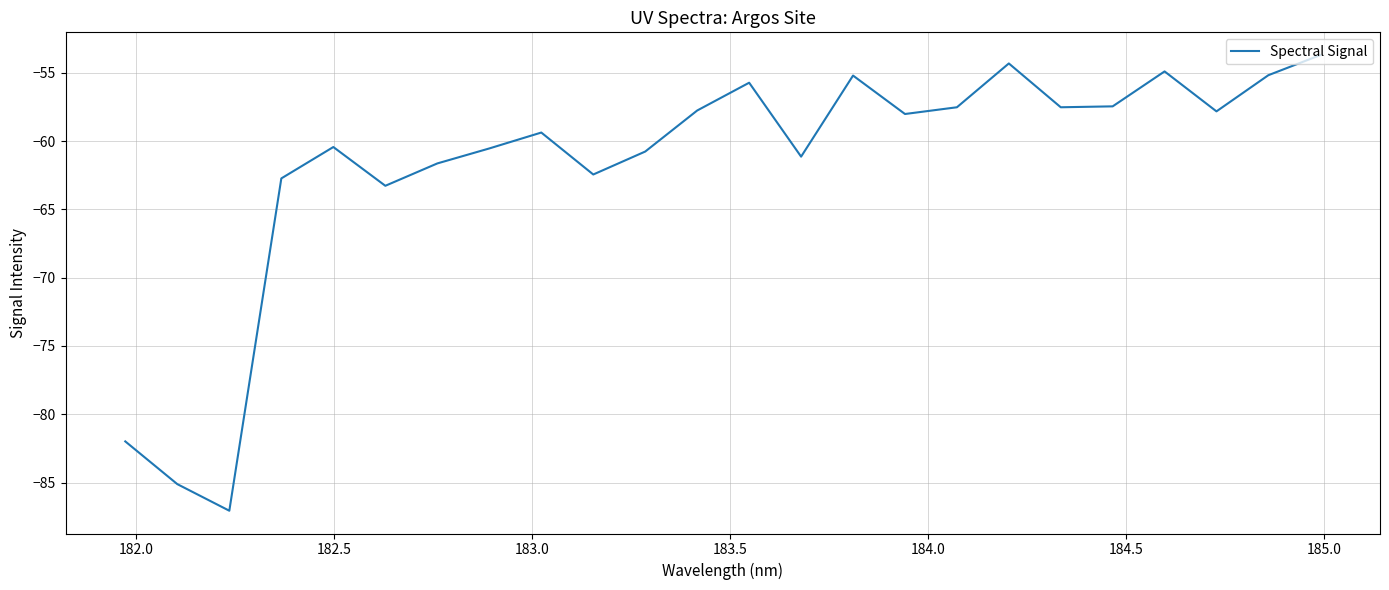

What is the difference between the maximum and minimum values?

33.3